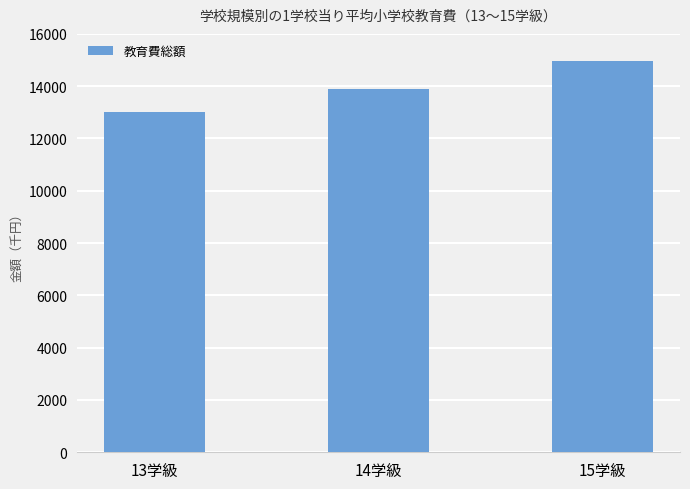

Which category has the lowest value across all series?

13学級